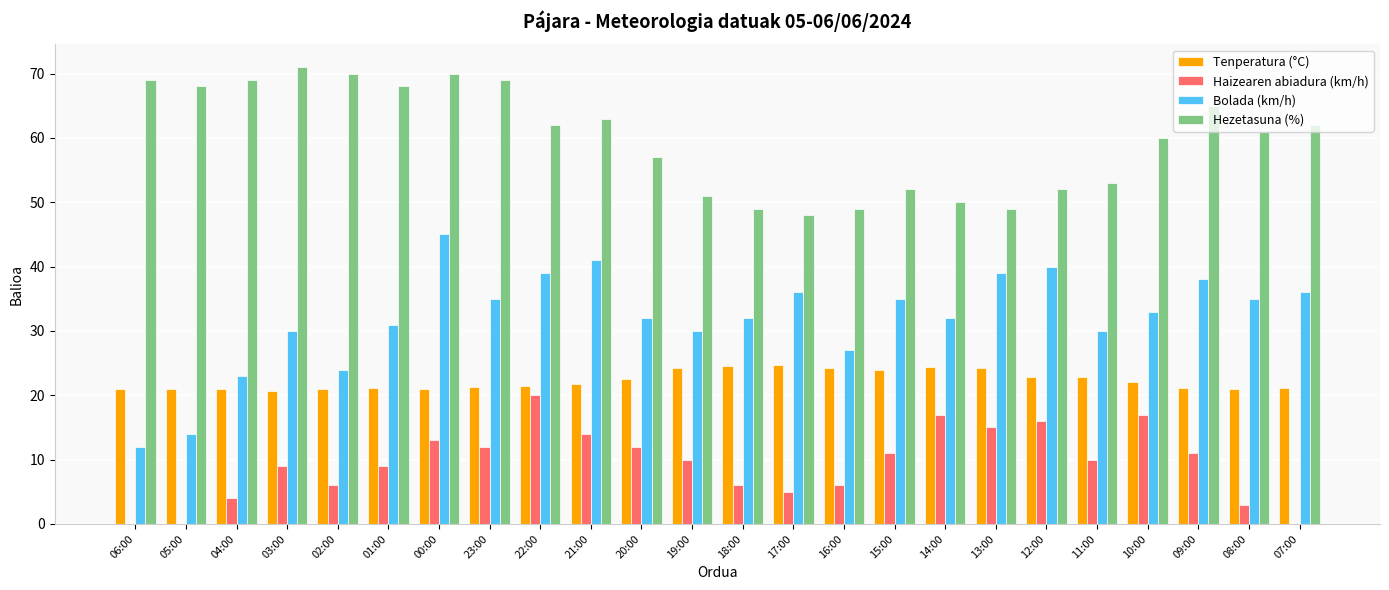

Between 22:00 and 14:00, which series saw the biggest shift?

Hezetasuna (%)